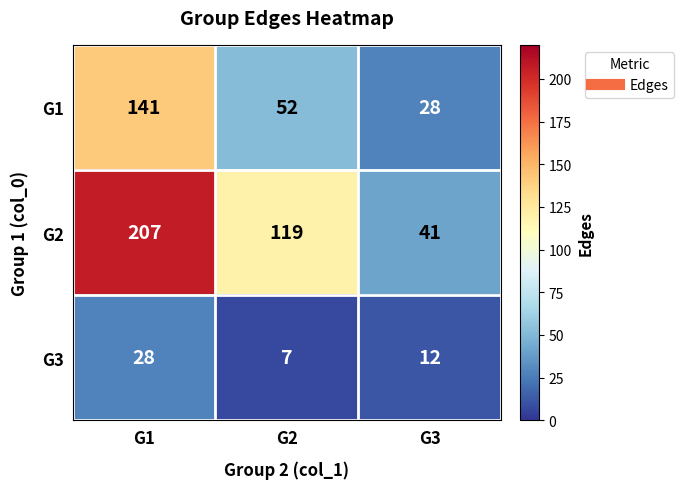

Between G2 and G3, which series saw the biggest shift?

G2